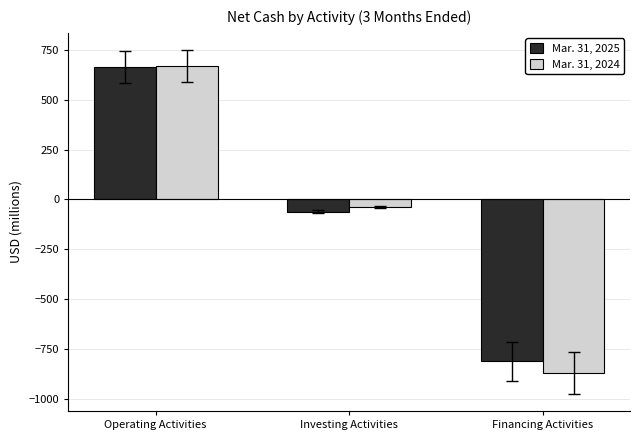

What position from the right is Operating Activities?

3